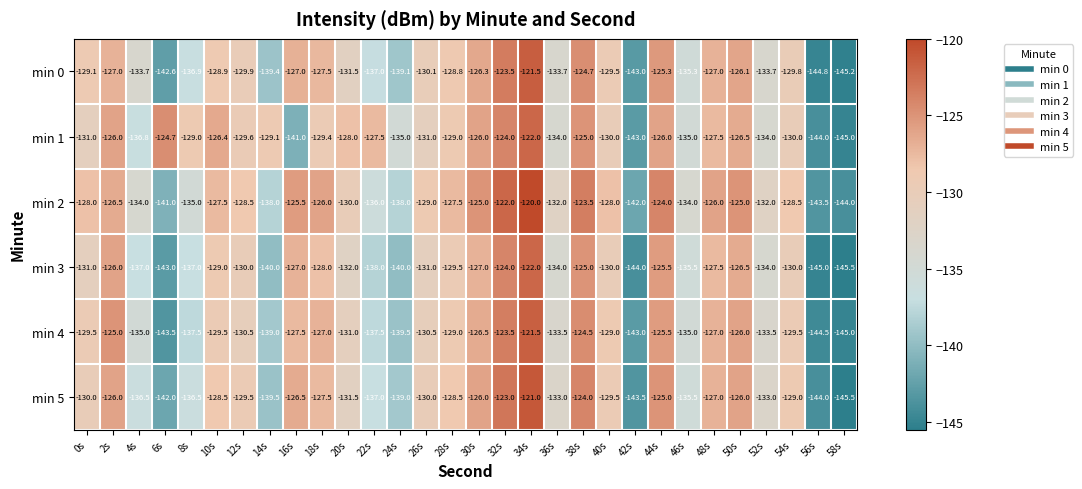

Which series has the largest range (max minus min)?

min 5